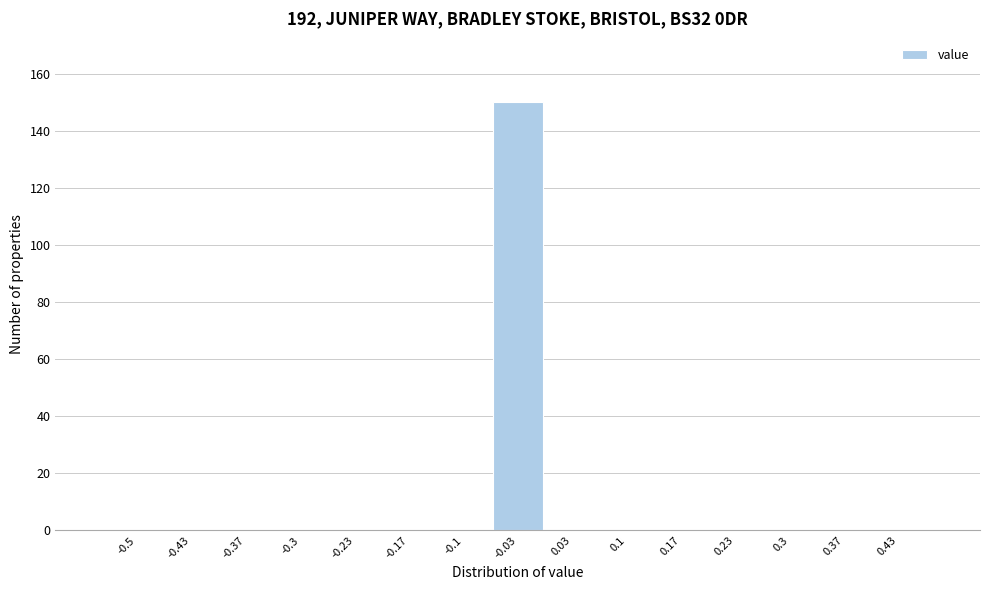

Reading left to right, list all the values displayed in this chart.

-0.5=0	-0.43=0	-0.37=0	-0.3=0	-0.23=0	-0.17=0	-0.1=0	-0.03=150	0.03=0	0.1=0	0.17=0	0.23=0	0.3=0	0.37=0	0.43=0